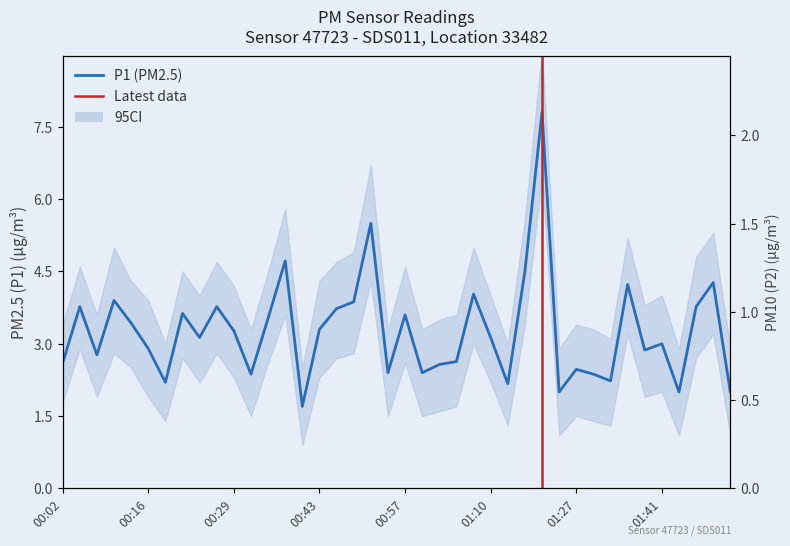

True or false: the data has more than 1 interior local peaks.

True